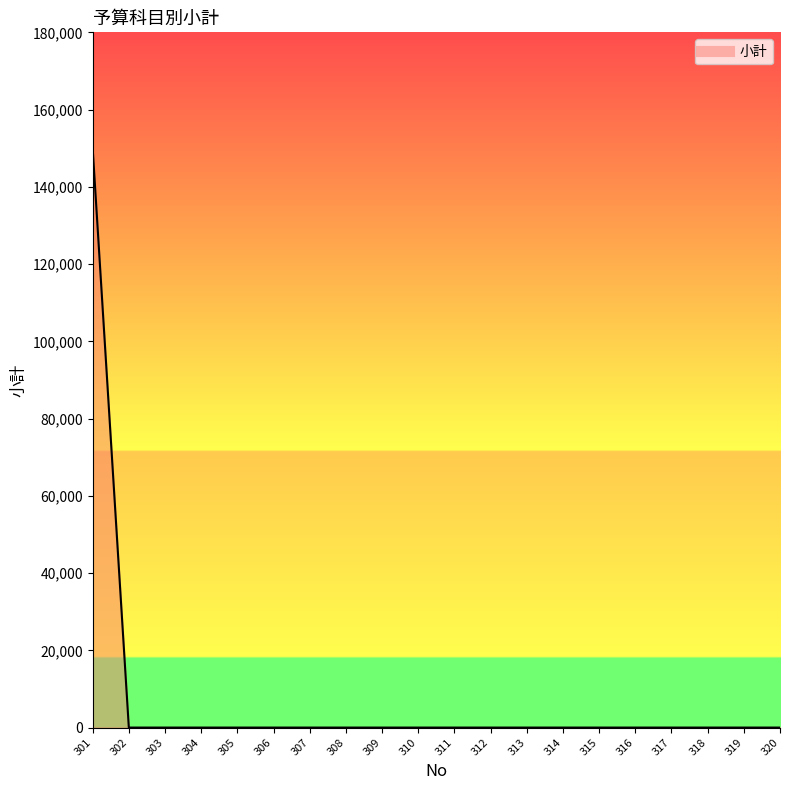

Reading left to right, extract all data points from this chart.

150000	0	0	0	0	0	0	0	0	0	0	0	0	0	0	0	0	0	0	0